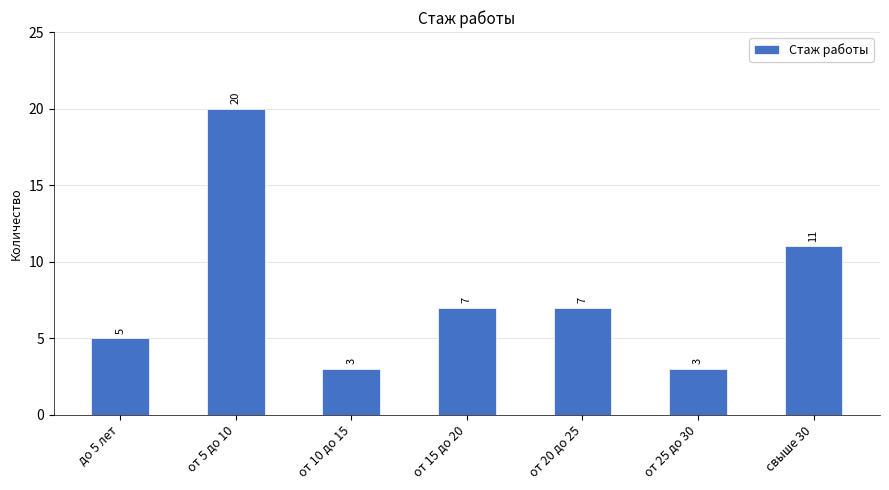

Which label corresponds to the largest value in the chart?

от 5 до 10